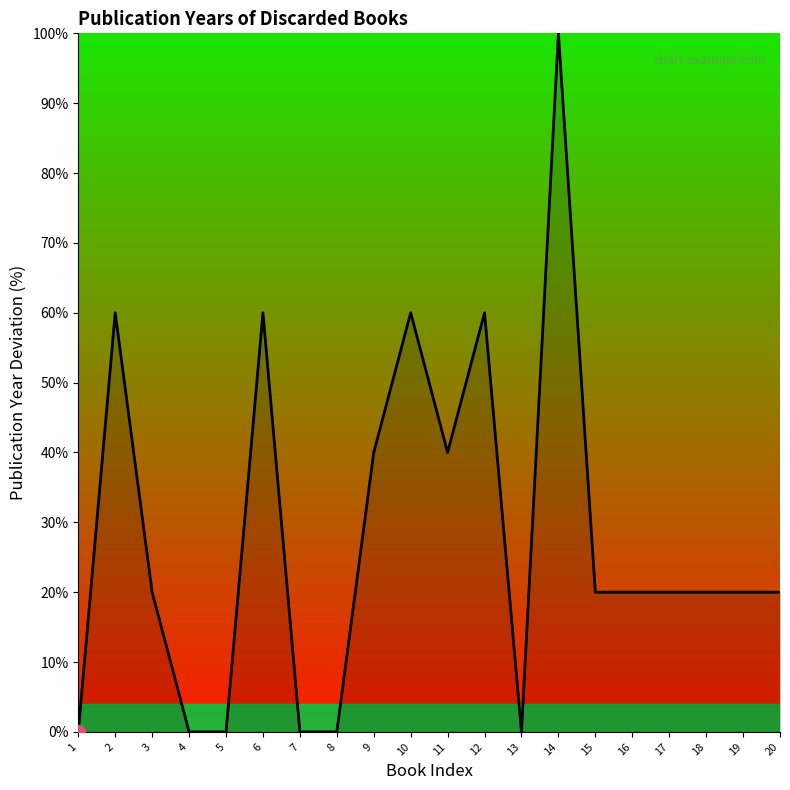

What is the difference between the values at 11 and 17?

20